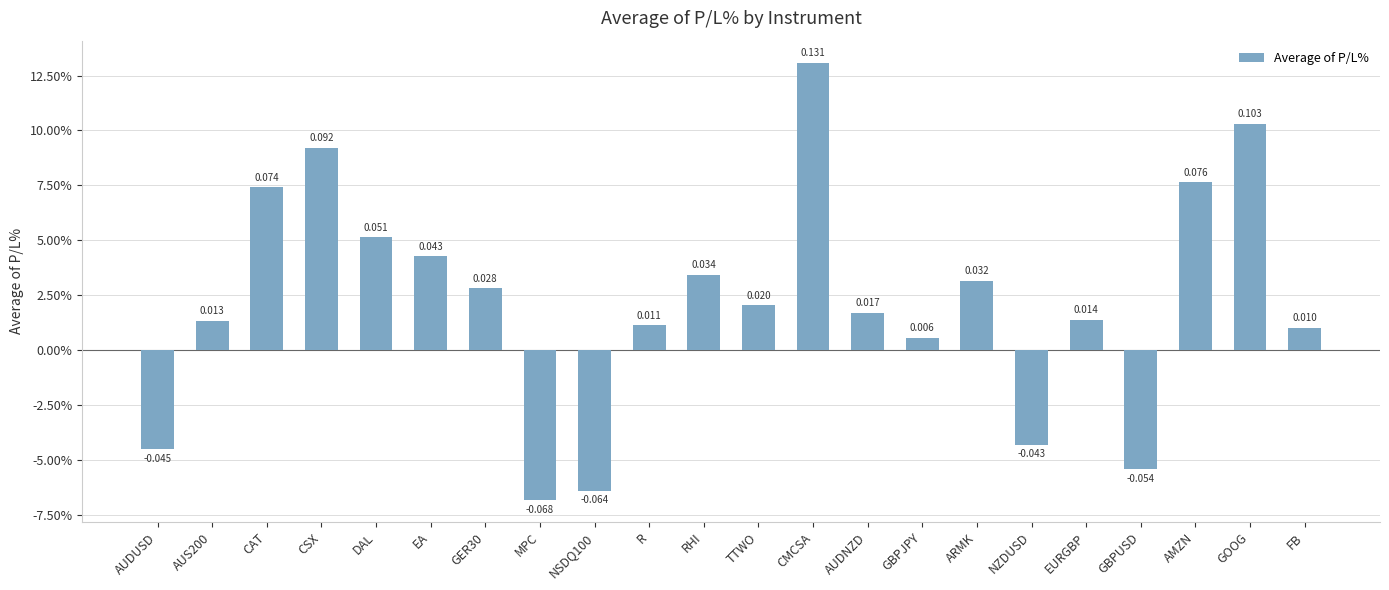

At which category does the chart reach its peak across all series?

CMCSA